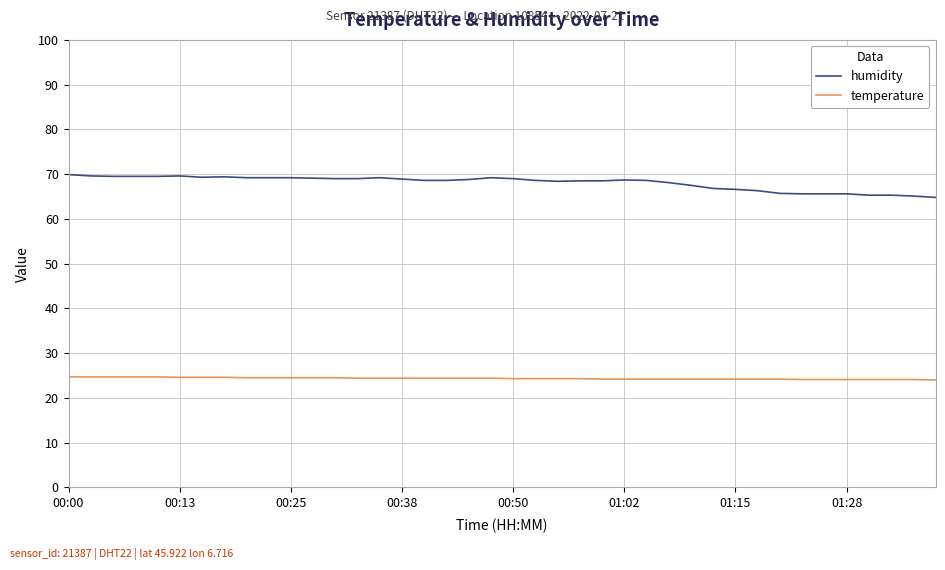

What is the difference between the second highest and second lowest values in the temperature series?

0.6